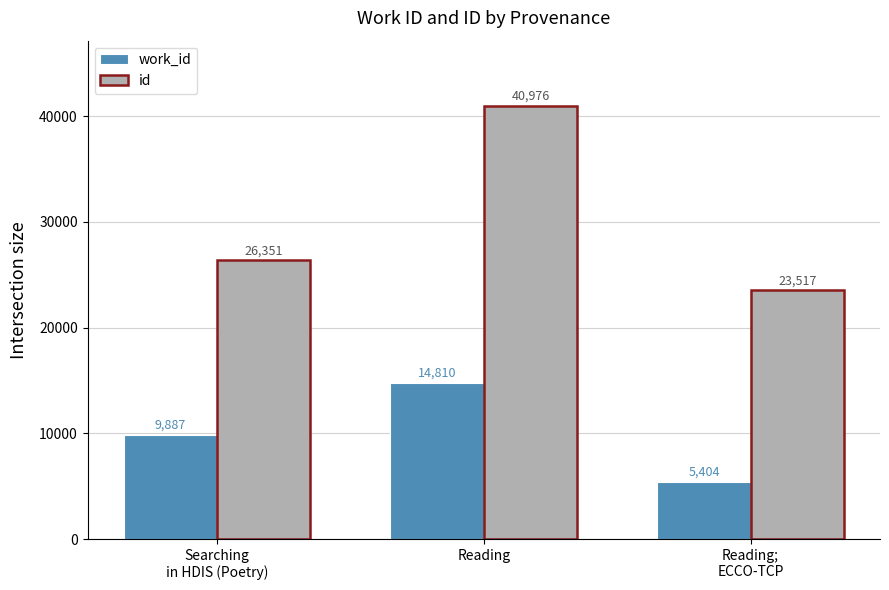

What is the difference between the maximum and minimum values in the work_id series?

9406